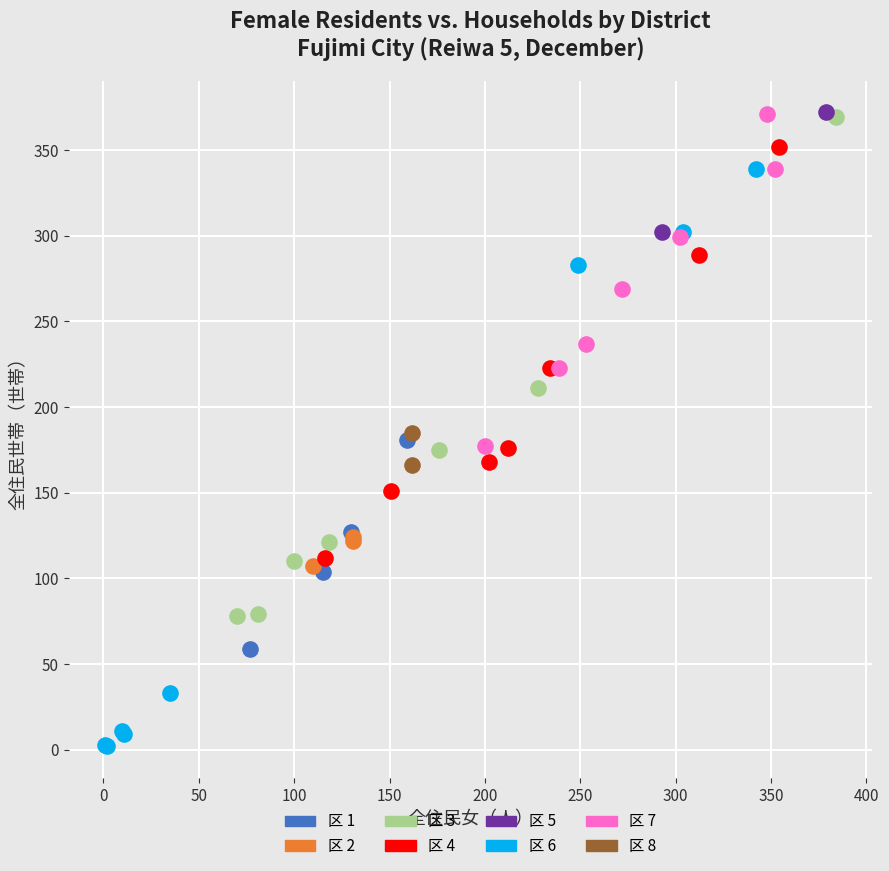

Which series has the largest Y range (max minus min)?

区 6